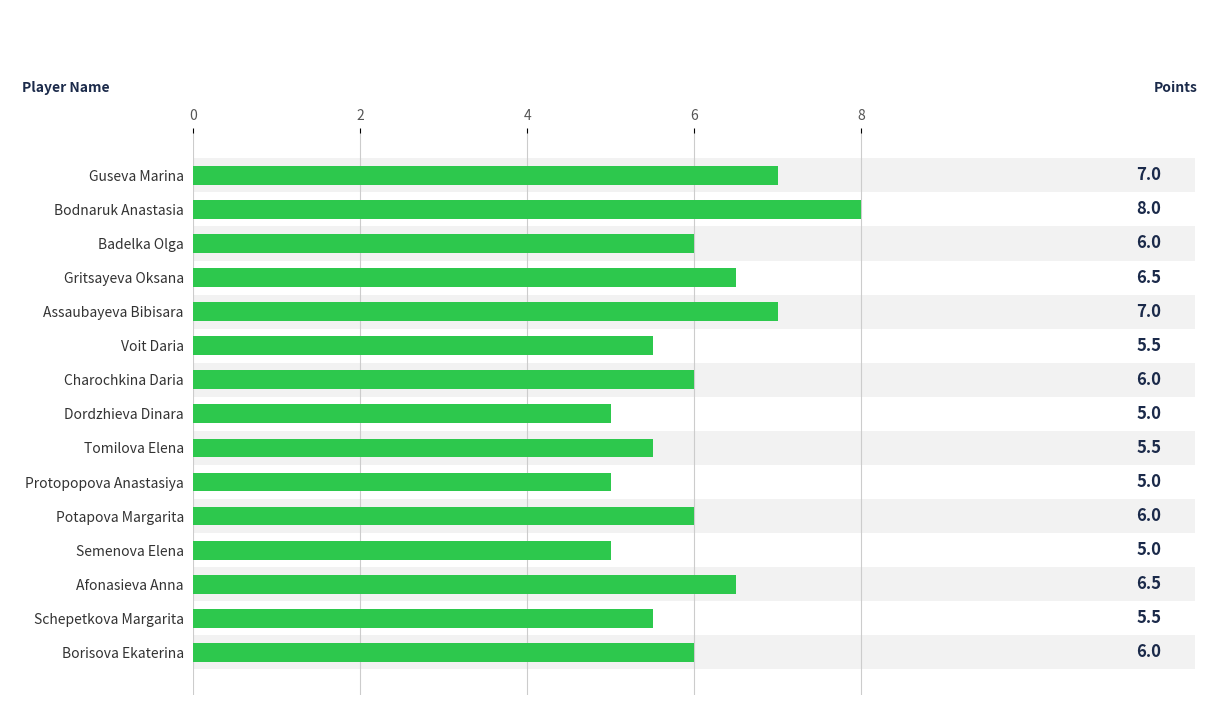

What is the greatest value displayed?

8.0